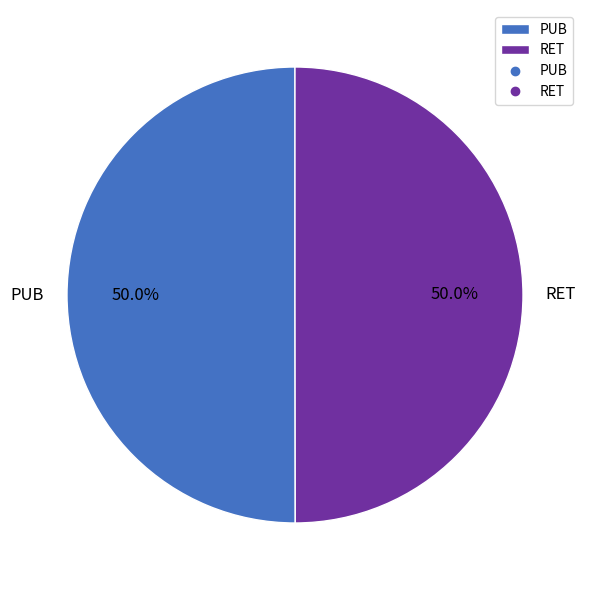

Combined, what portion of the pie is RET and PUB?

100.0%